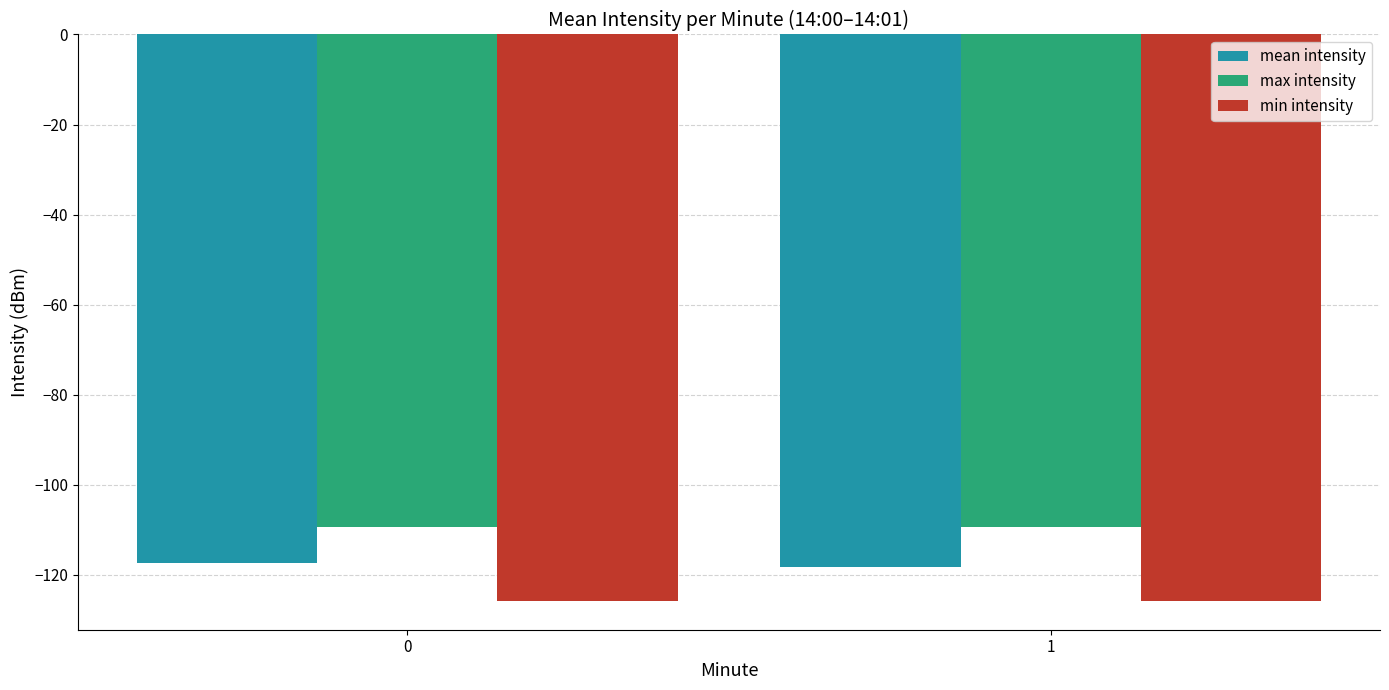

List the series in order of their overall mean, highest first.

max intensity, mean intensity, min intensity